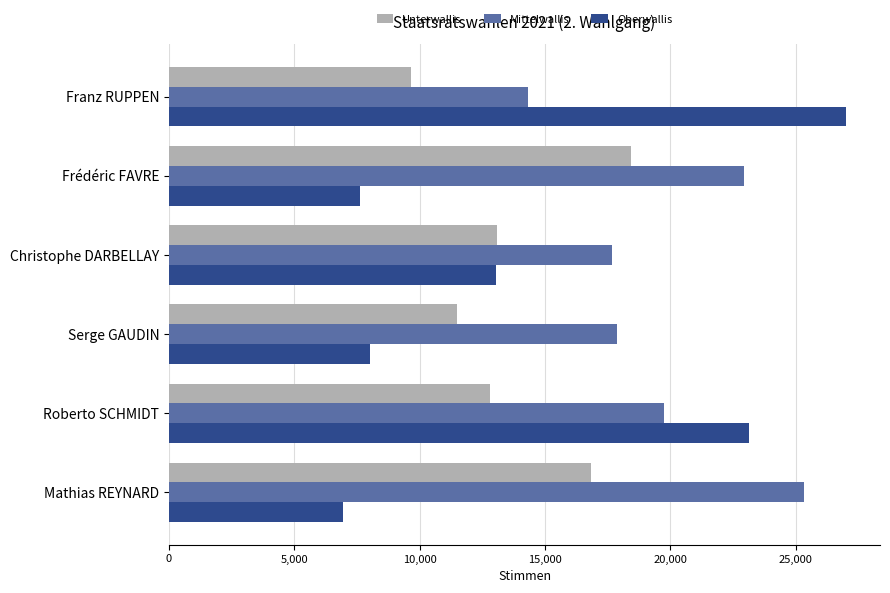

What is the sum of the Oberwallis values at Franz RUPPEN and Frédéric FAVRE?

34640